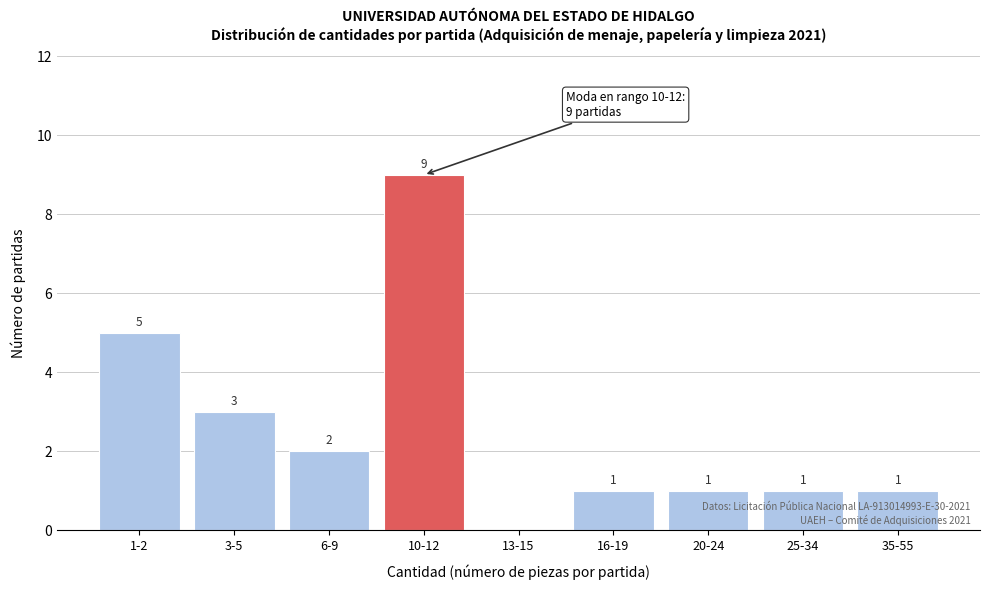

Reading right to left, transcribe all the data shown in this chart.

35-55=1	25-34=1	20-24=1	16-19=1	13-15=0	10-12=9	6-9=2	3-5=3	1-2=5